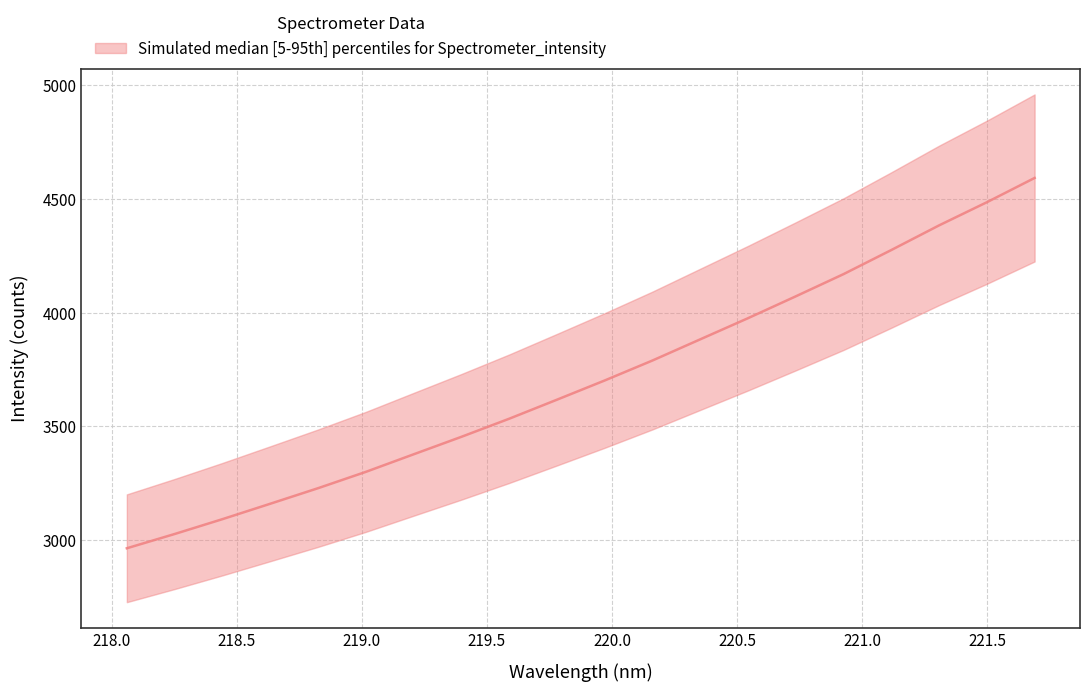

Does the chart display data point markers on the line(s)?

No